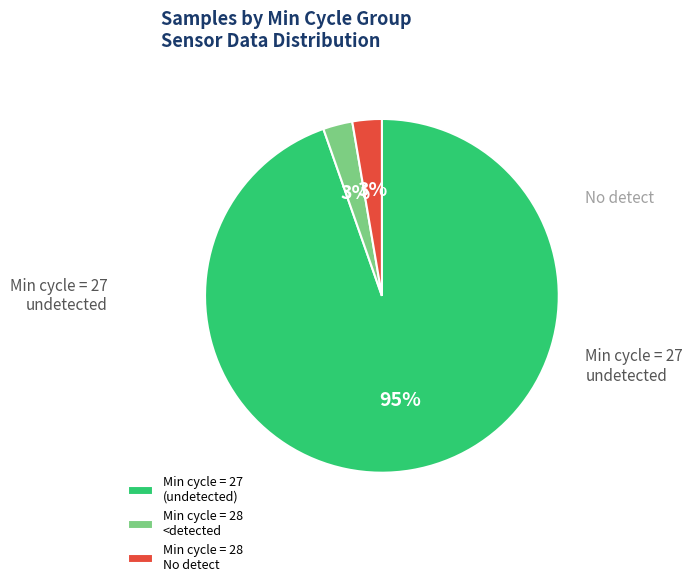

How many segments does this pie chart have?

3